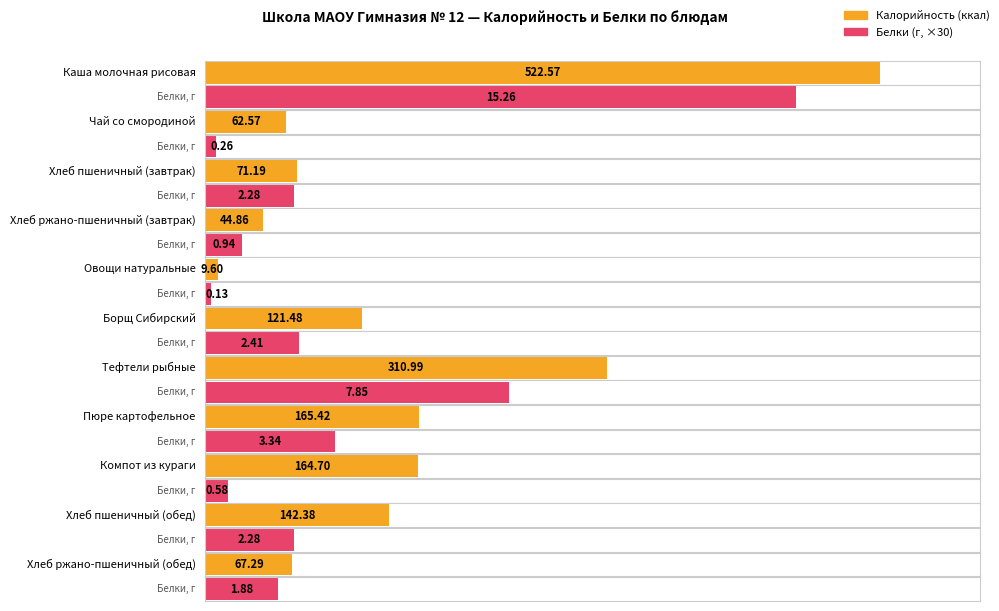

Which has a higher value, Компот из кураги or Тефтели рыбные?

Тефтели рыбные